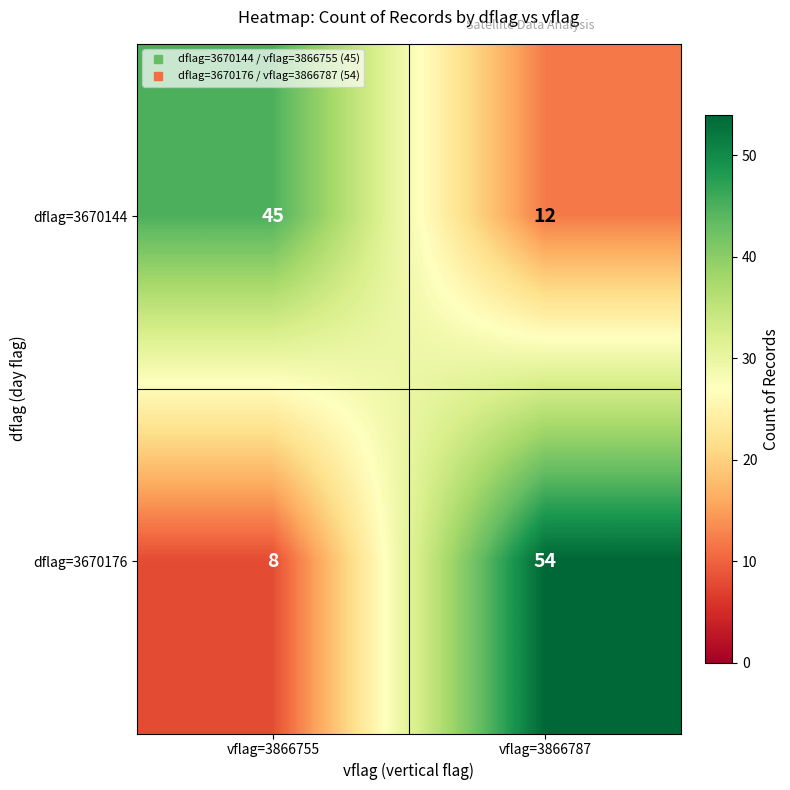

What is the difference between the highest and lowest values at vflag=3866787?

42